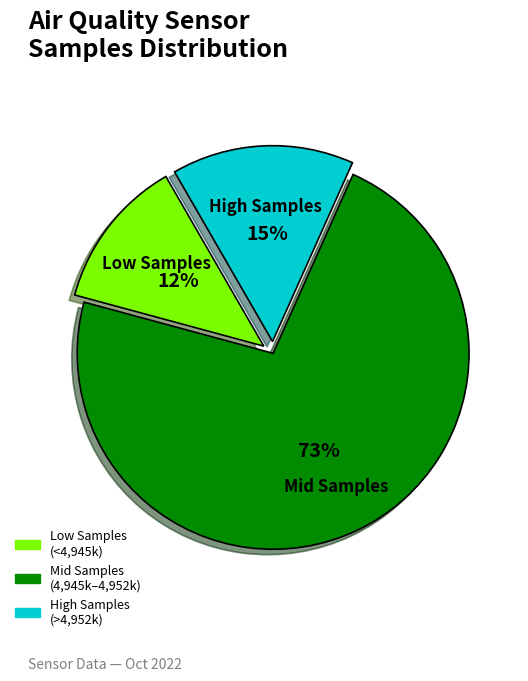

Which has a higher value, Low Samples (<4,945k) or Mid Samples (4,945k–4,952k)?

Mid Samples (4,945k–4,952k)